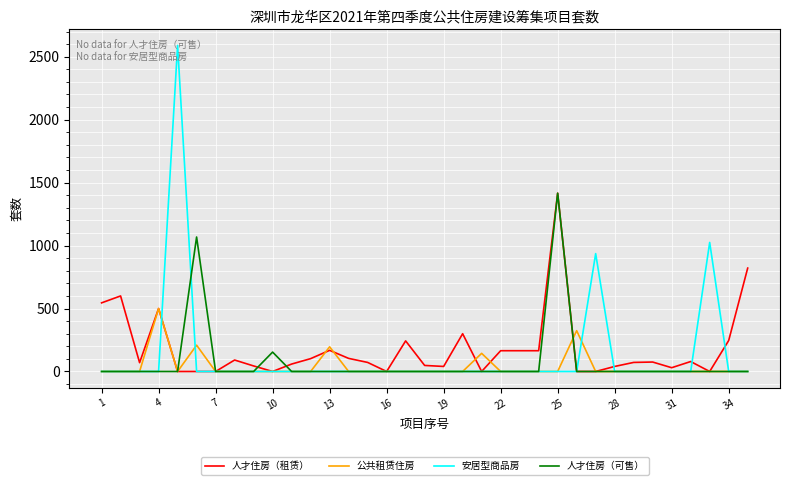

Which series has the widest spread of values?

安居型商品房